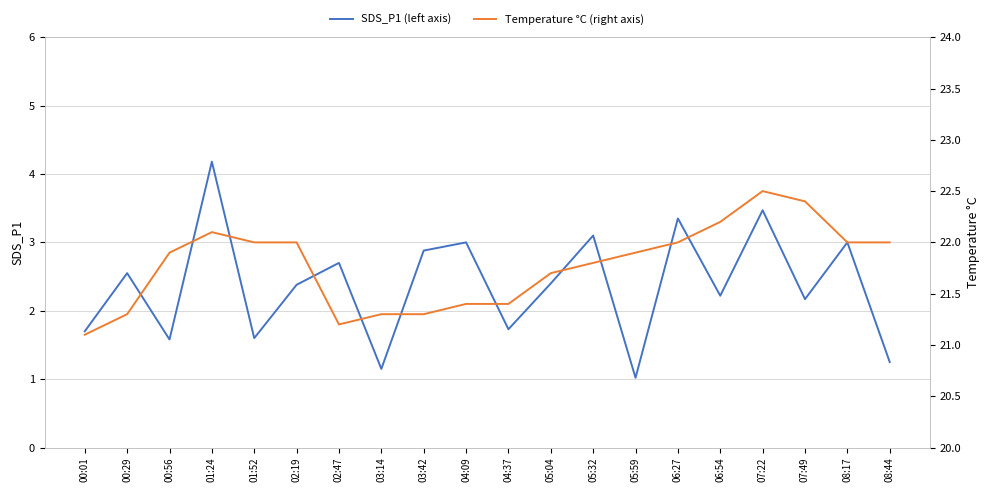

Where is SDS_P1 (left axis) nearest to the value 2?

07:49